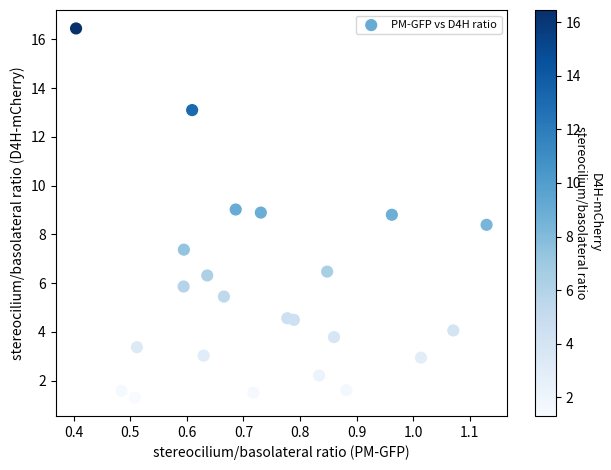

What is the range of Y values (max minus min)?

15.1